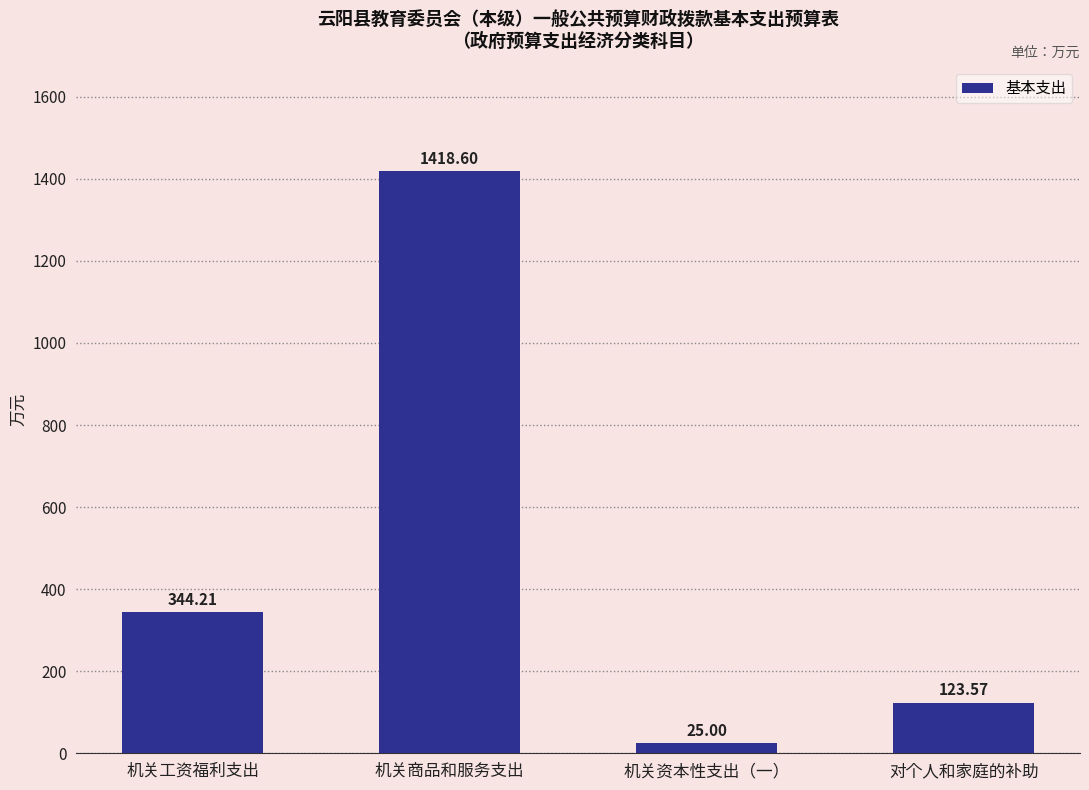

Between 对个人和家庭的补助 and 机关商品和服务支出, which is larger?

机关商品和服务支出